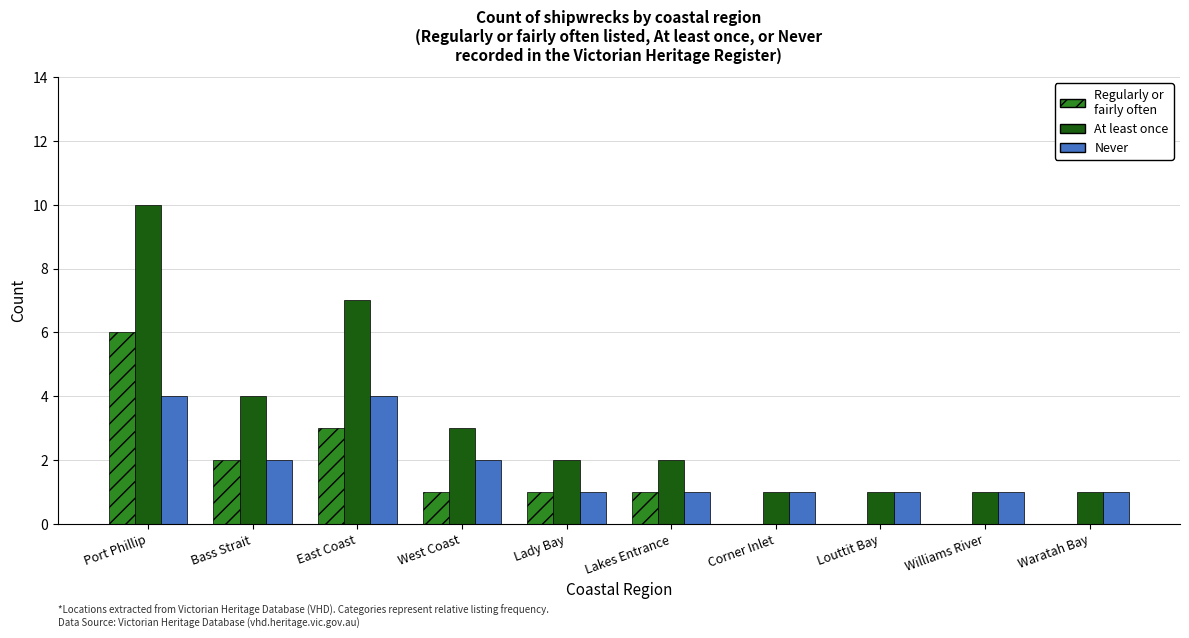

What is the greatest value displayed?

10